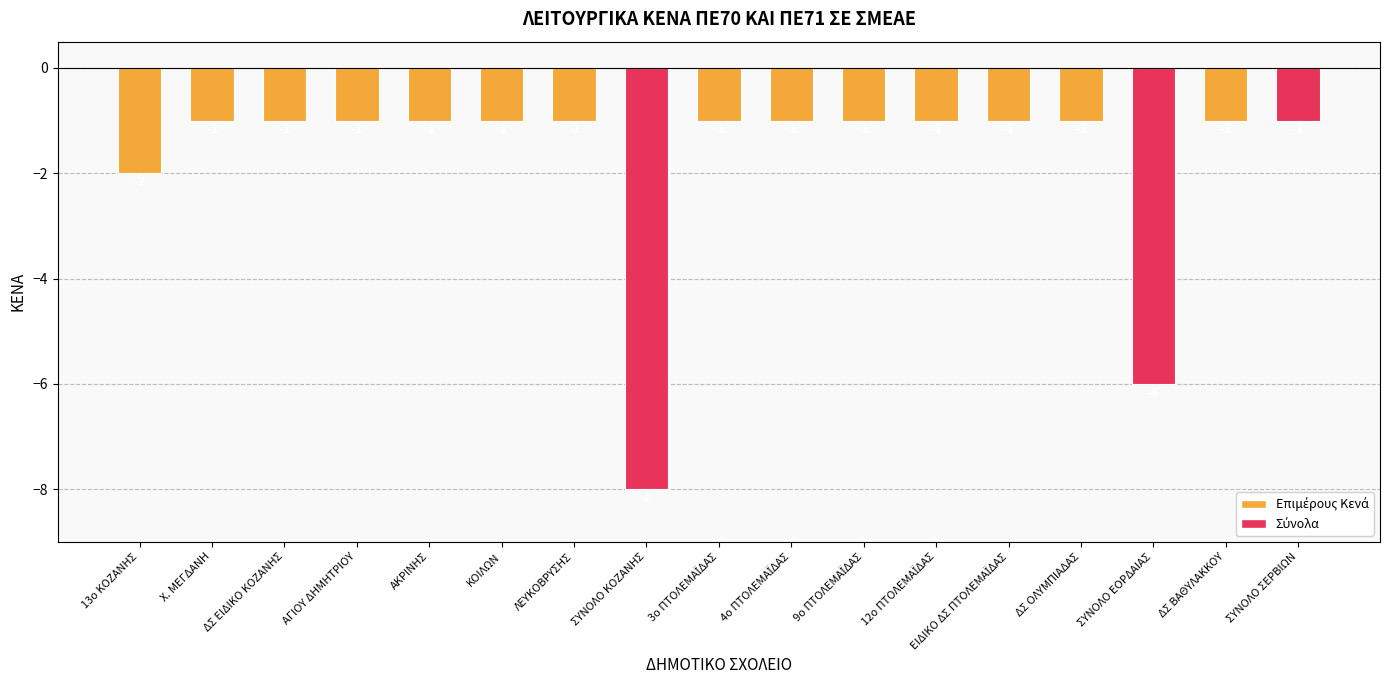

What value does the data have at ΣΥΝΟΛΟ ΣΕΡΒΙΩΝ?

-1